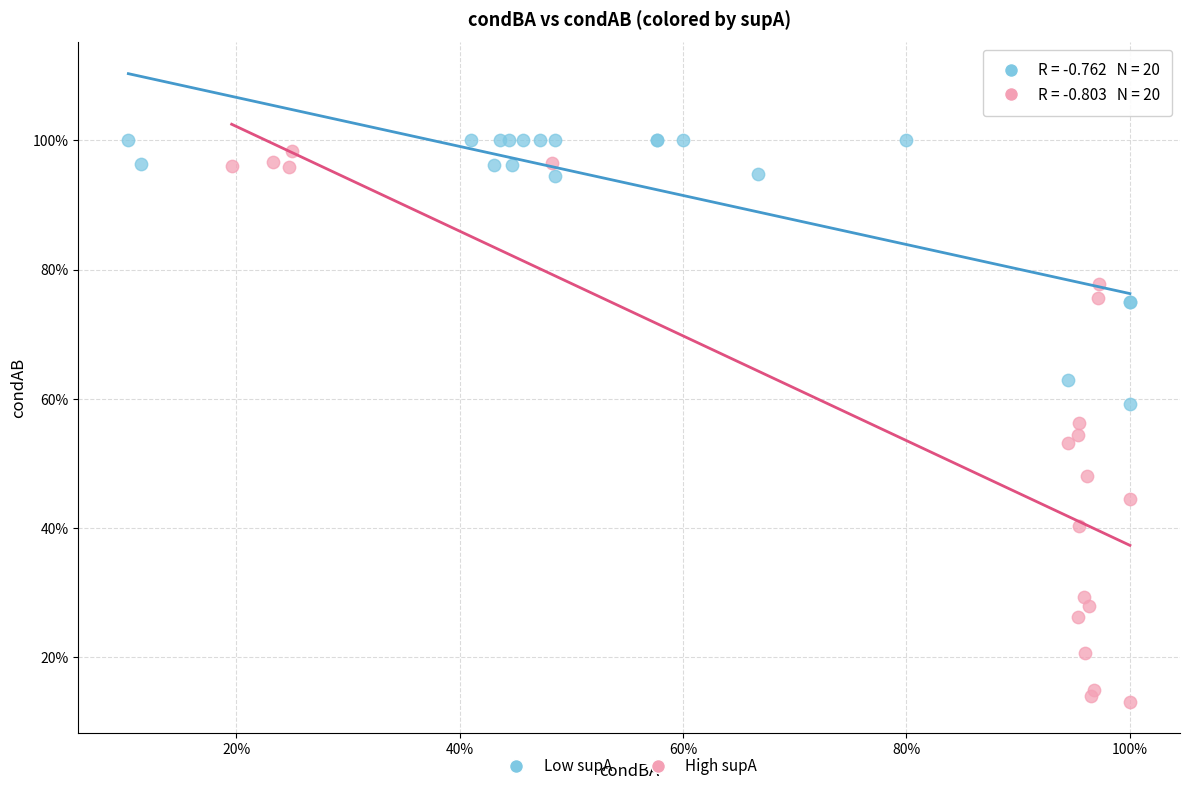

Which series contains the highest Y value?

Low supA